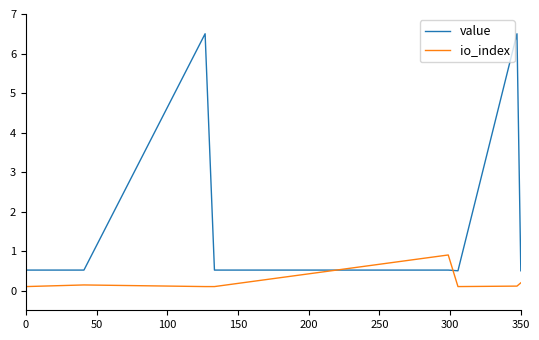

What is the smallest value displayed?

0.1